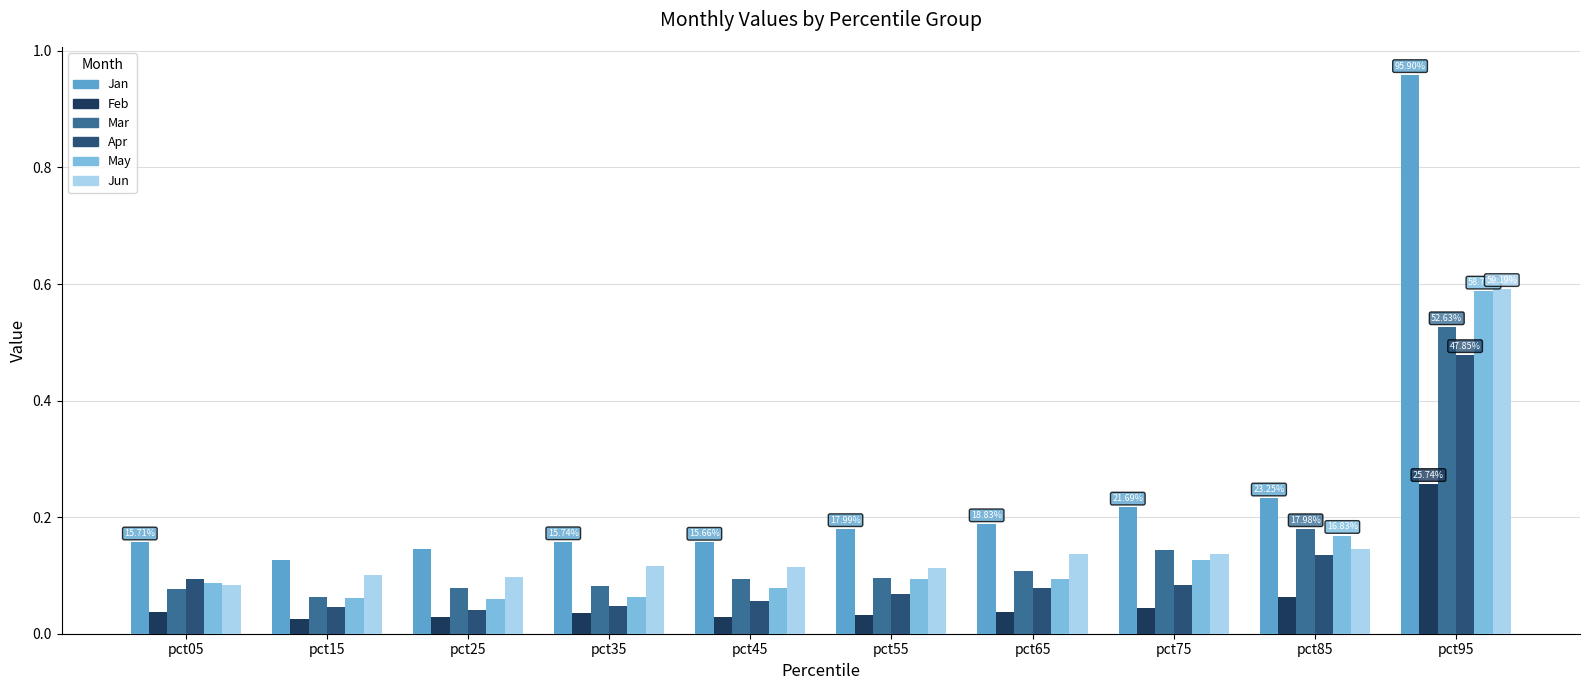

Which series has the largest range (max minus min)?

Jan